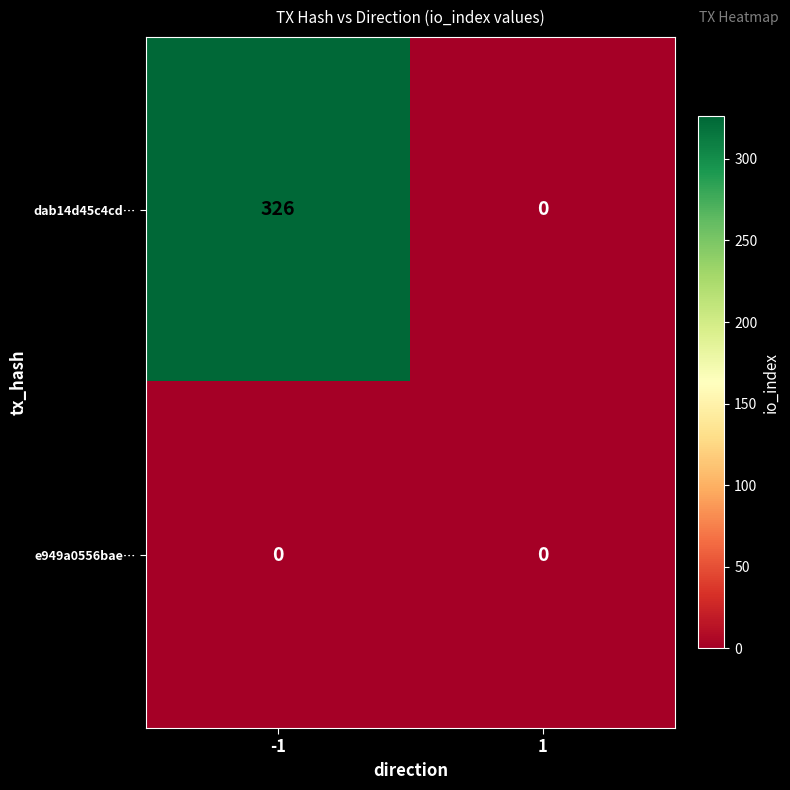

Rank the series by their maximum value, from highest to lowest.

dab14d45c4cd…, e949a0556bae…